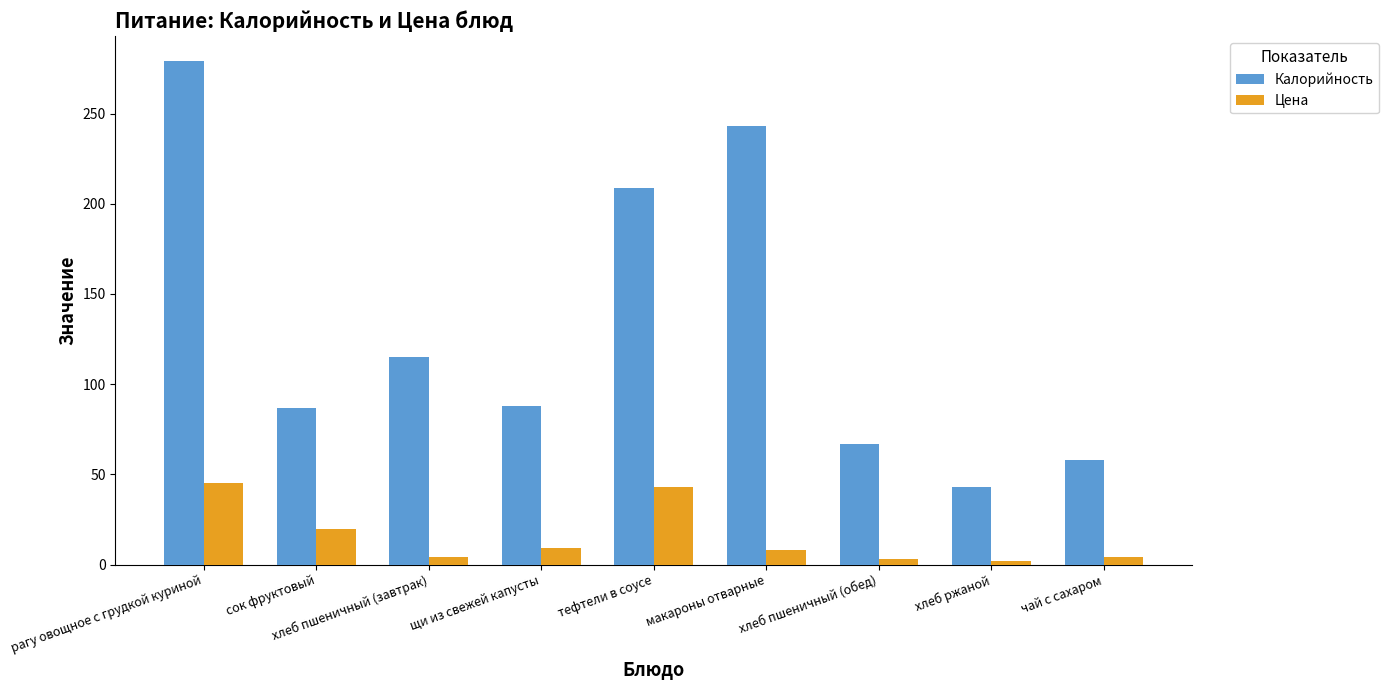

What is the sum of the Калорийность values at сок фруктовый and хлеб ржаной?

130.0